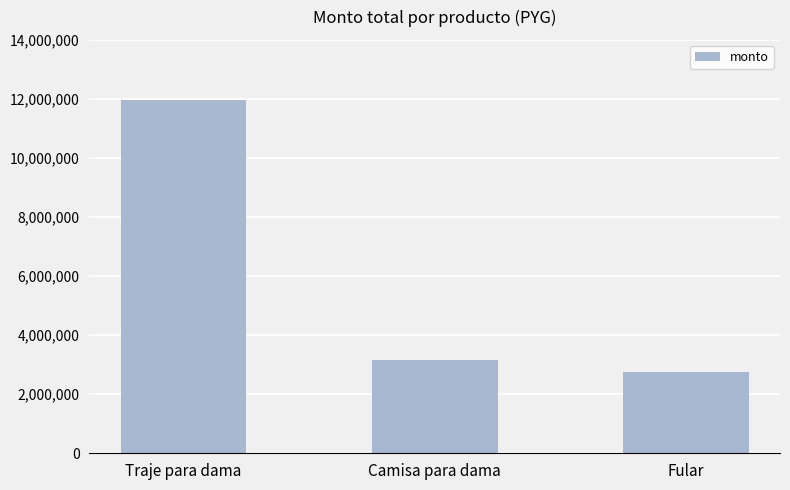

List the labels in order of value, smallest first.

Fular, Camisa para dama, Traje para dama